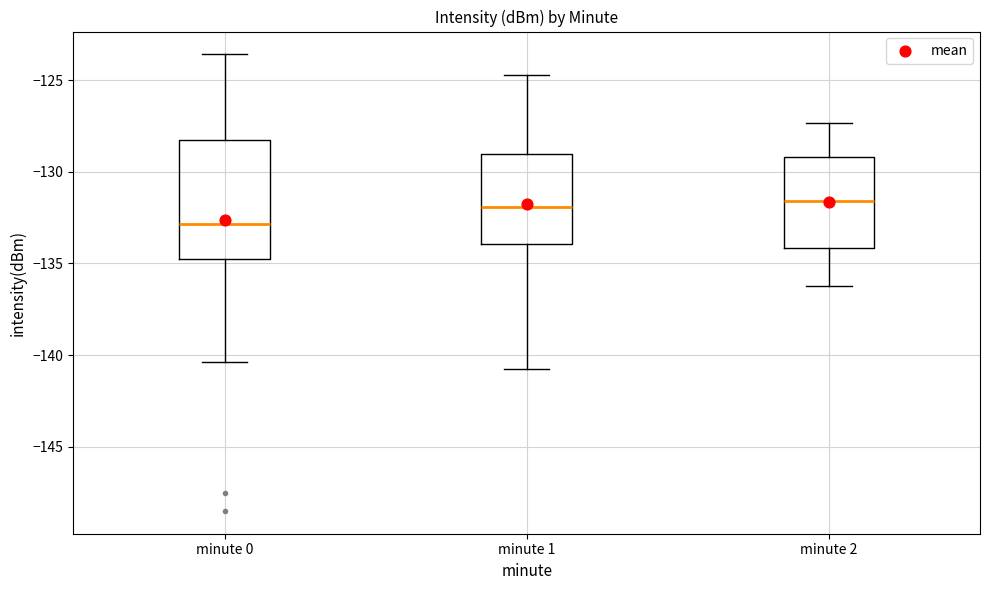

Reading left to right, read every box against the y-axis: the position of its median line, the range the box covers, and the ends of its whiskers. The values are not printed on the chart, so give them approximately, as read against the axis.

minute 0: median -133.0, box -135.0 to -128.5, whiskers -140.5 to -123.5
minute 1: median -132.0, box -134.0 to -129.0, whiskers -141.0 to -124.5
minute 2: median -131.5, box -134.0 to -129.0, whiskers -136.0 to -127.5